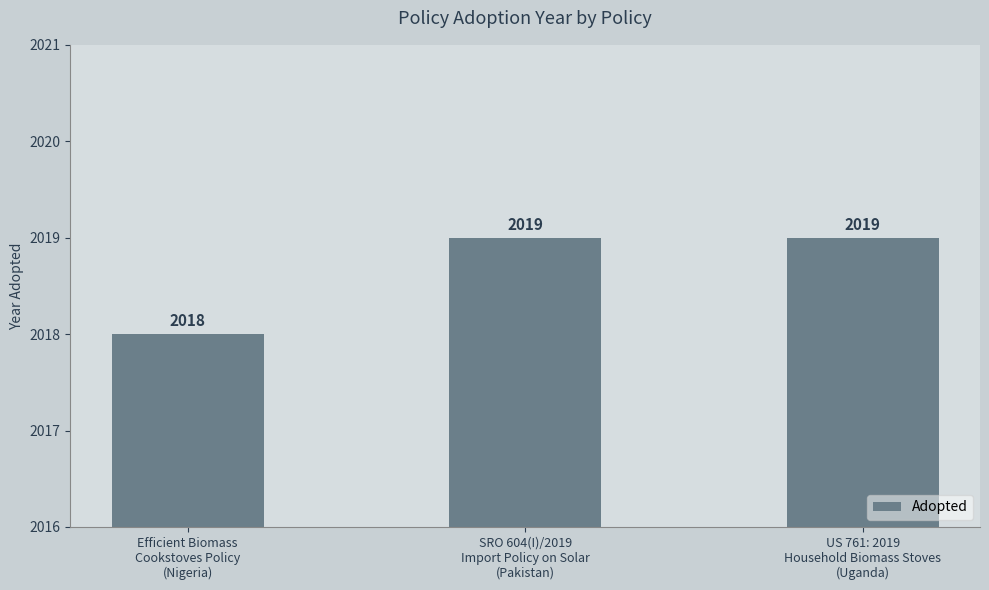

Count the values in the range 2018 to 2019.

3